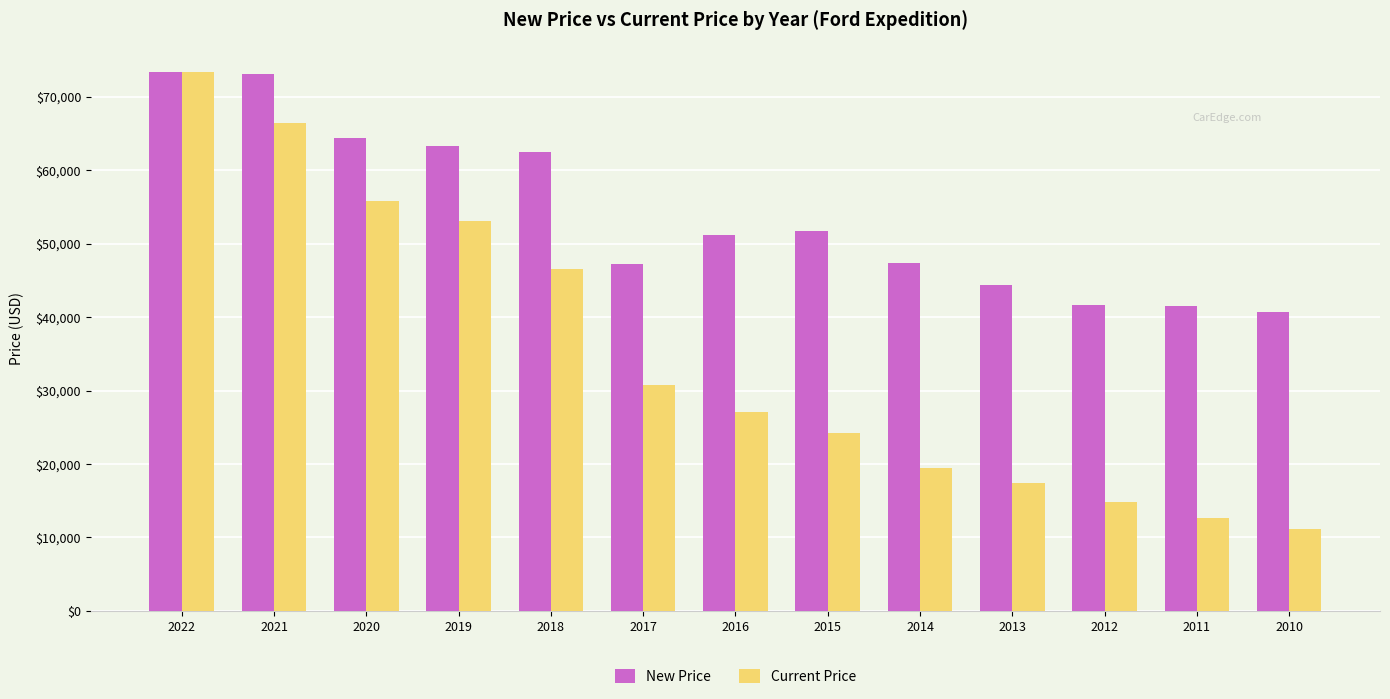

What is the smallest value displayed?

11196